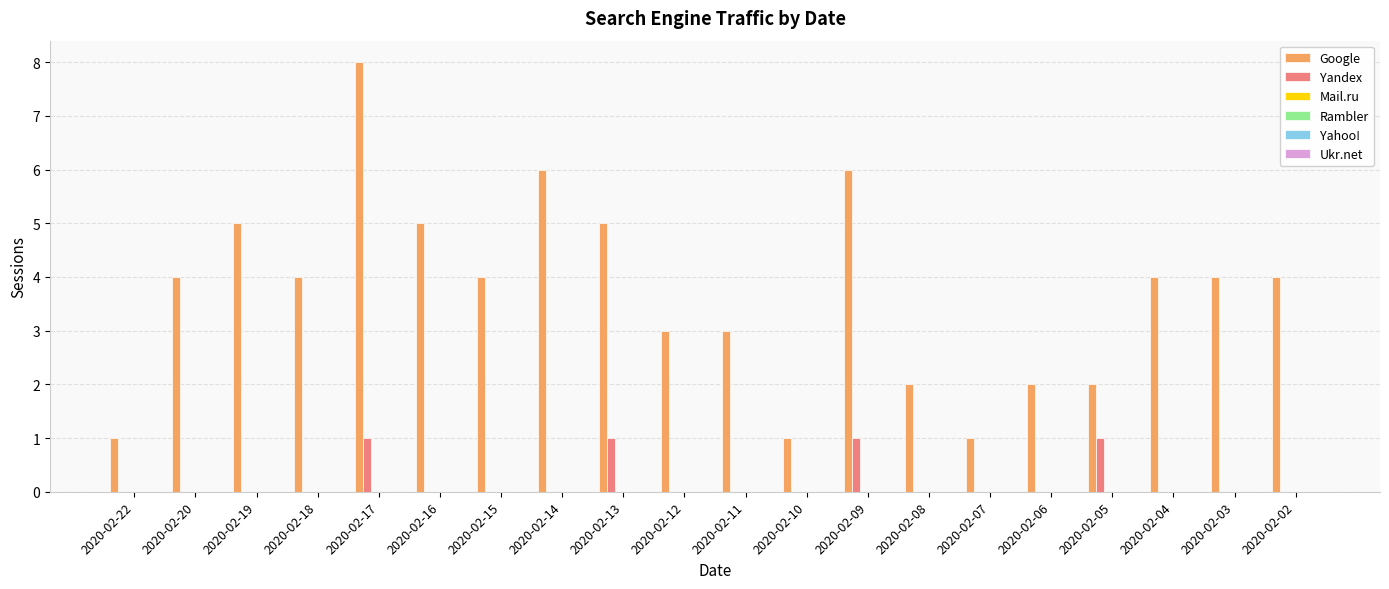

What is the maximum value shown in the chart?

8